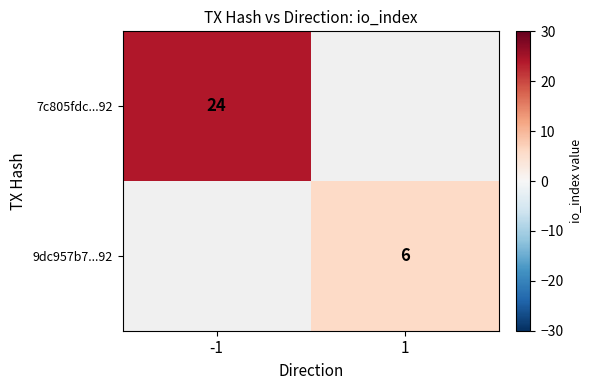

The 7c805fdc...92 series shows 24 at -1. True or false?

True